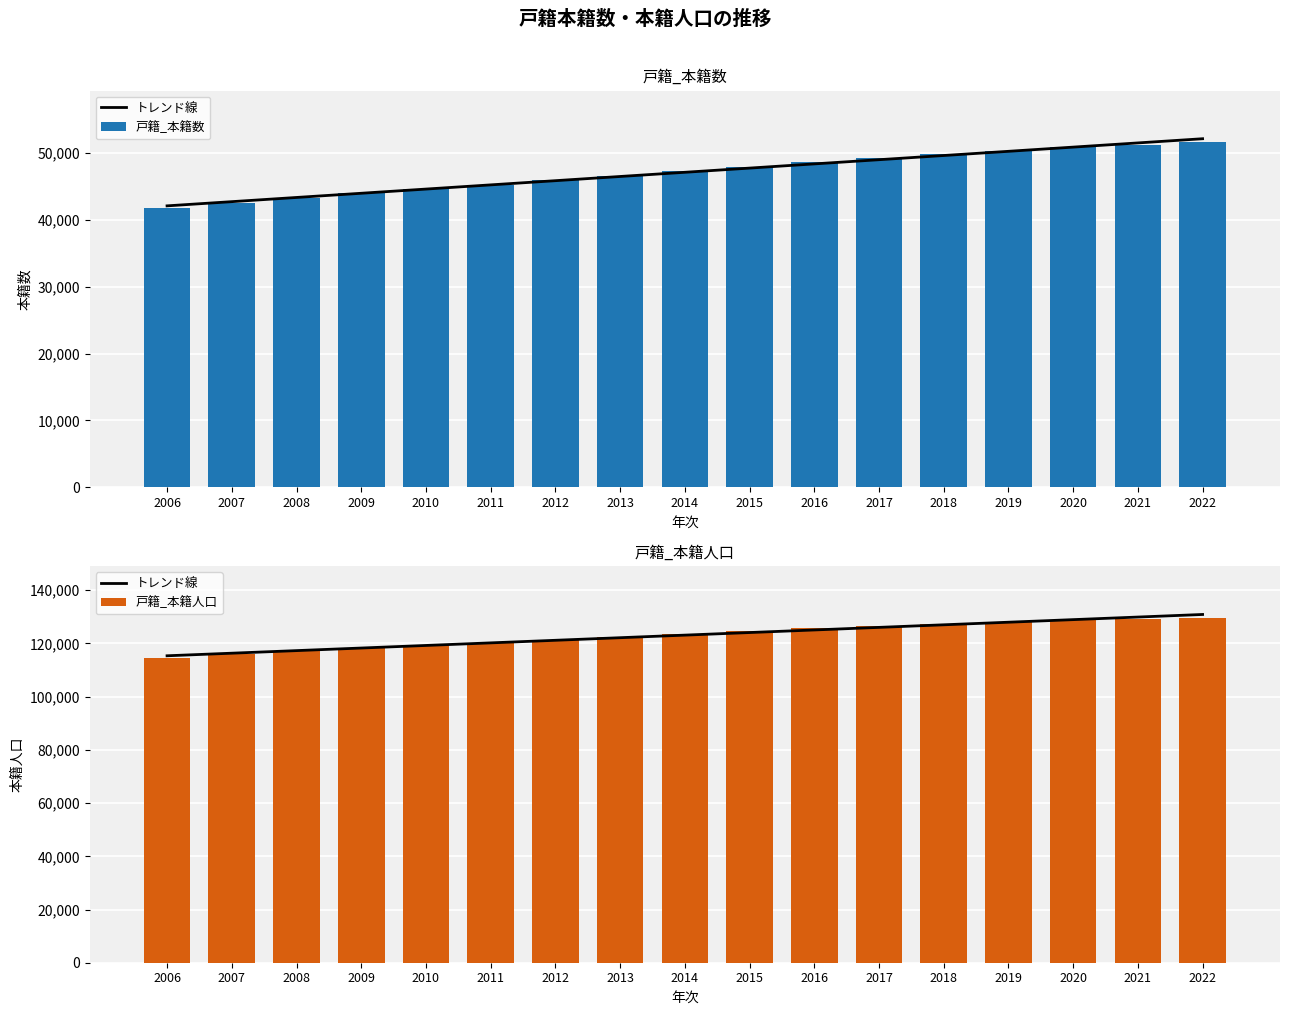

What is the greatest value displayed?

130901.8